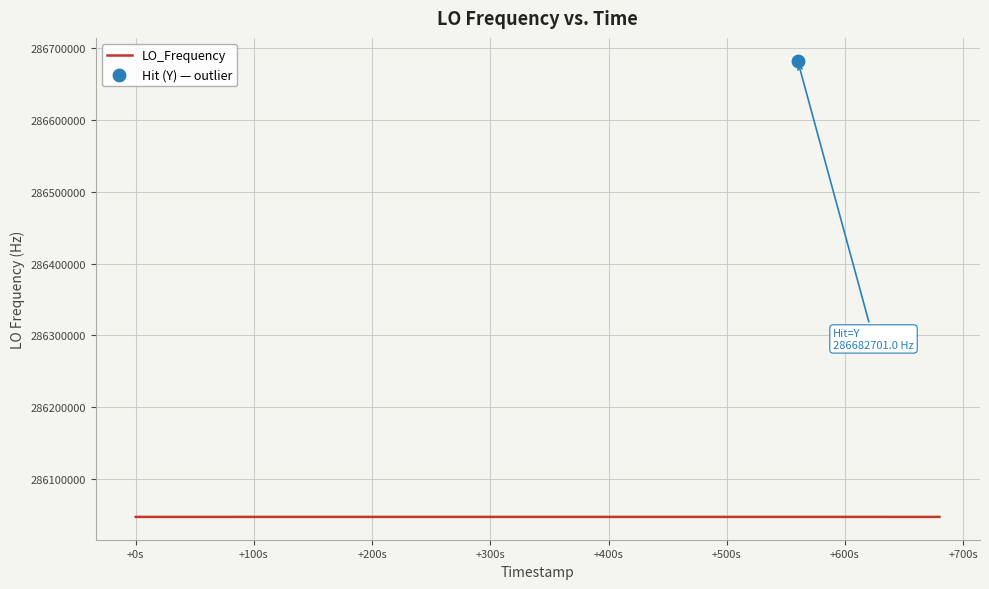

What is the ratio of the value at 30 to the value at 12?

1.0